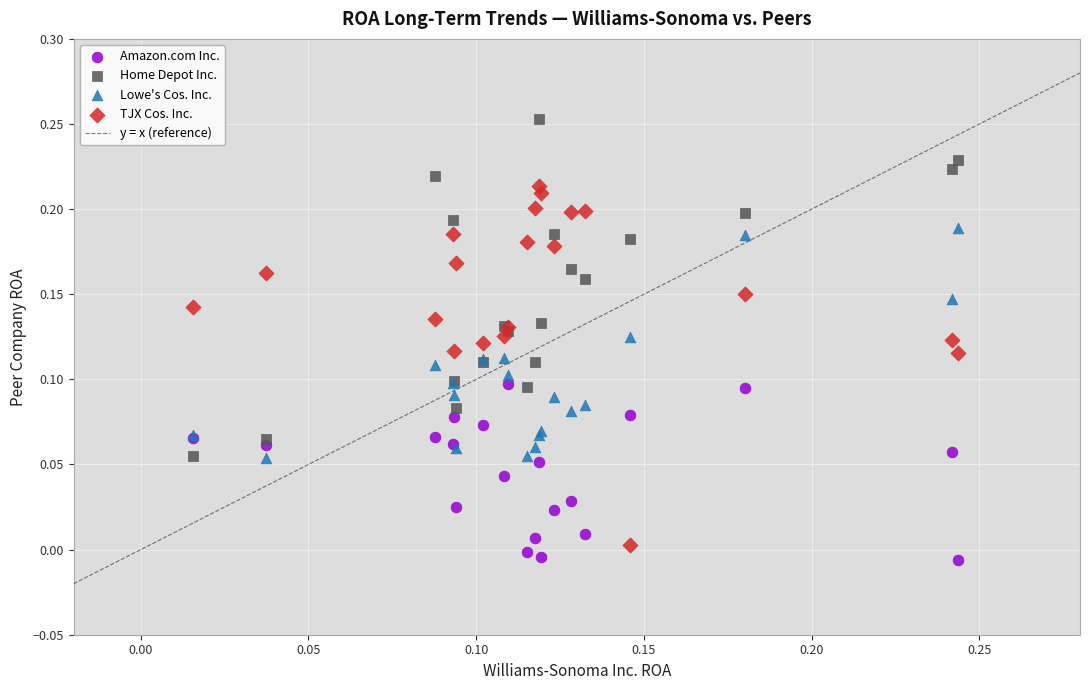

Which series reaches the maximum Y coordinate?

Home Depot Inc.